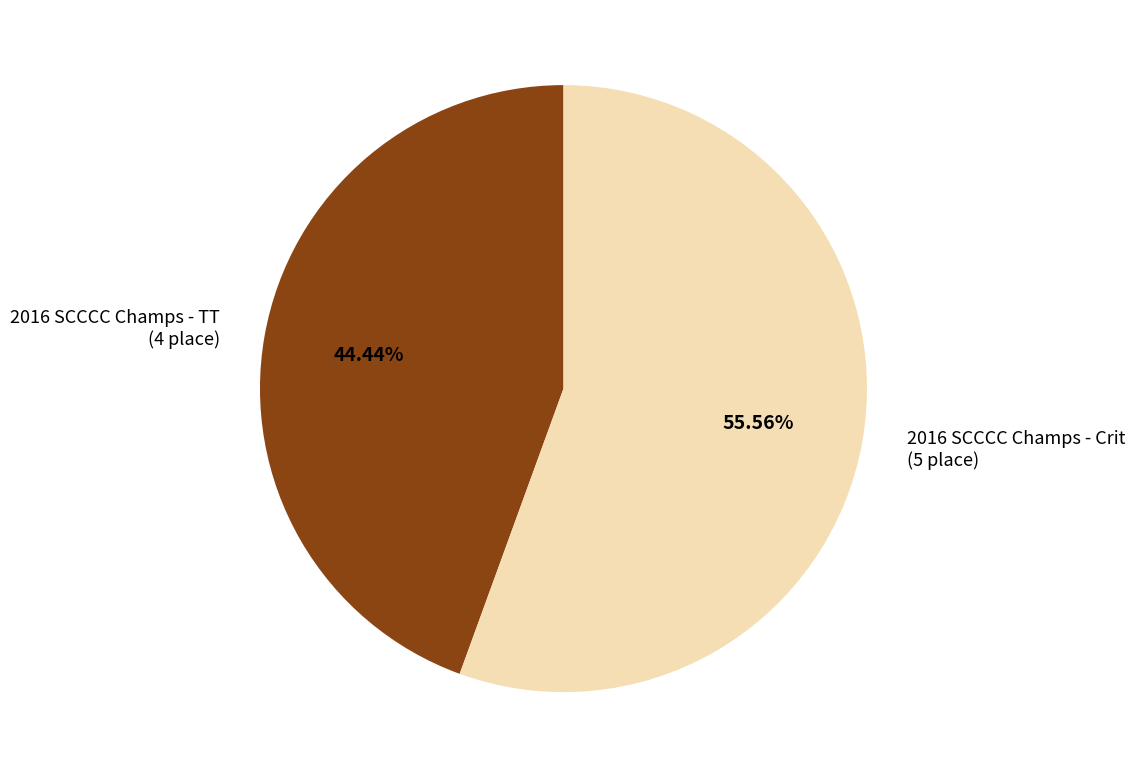

How many segments does this pie chart have?

2